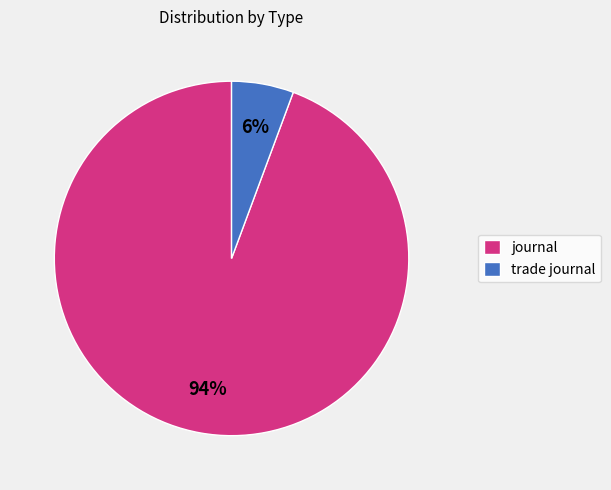

What percentage is the trade journal slice, to the nearest percent?

6%